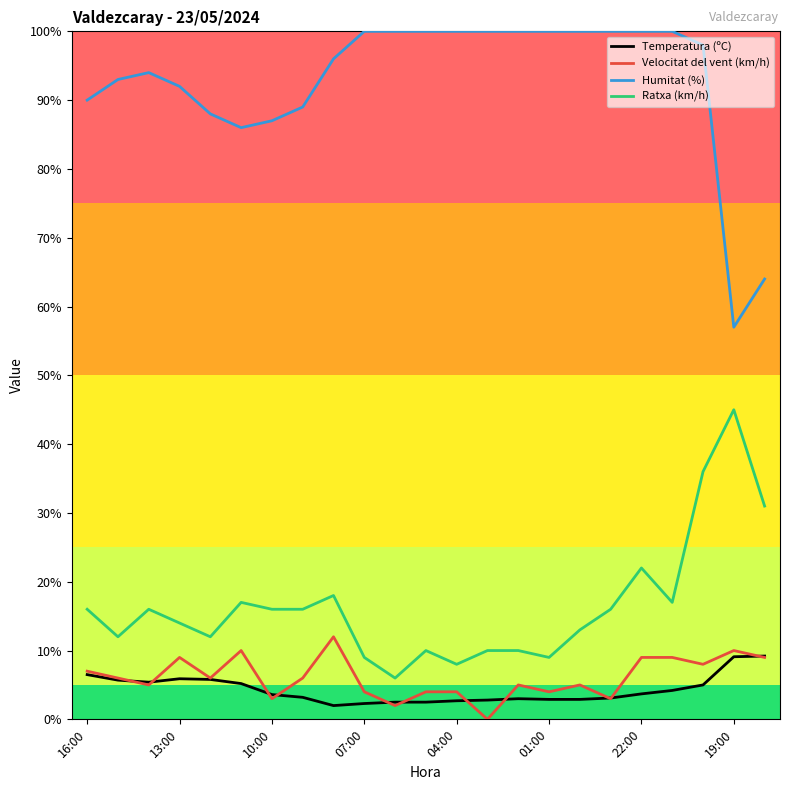

How many interior local valleys does the Velocitat del vent (km/h) series have?

8